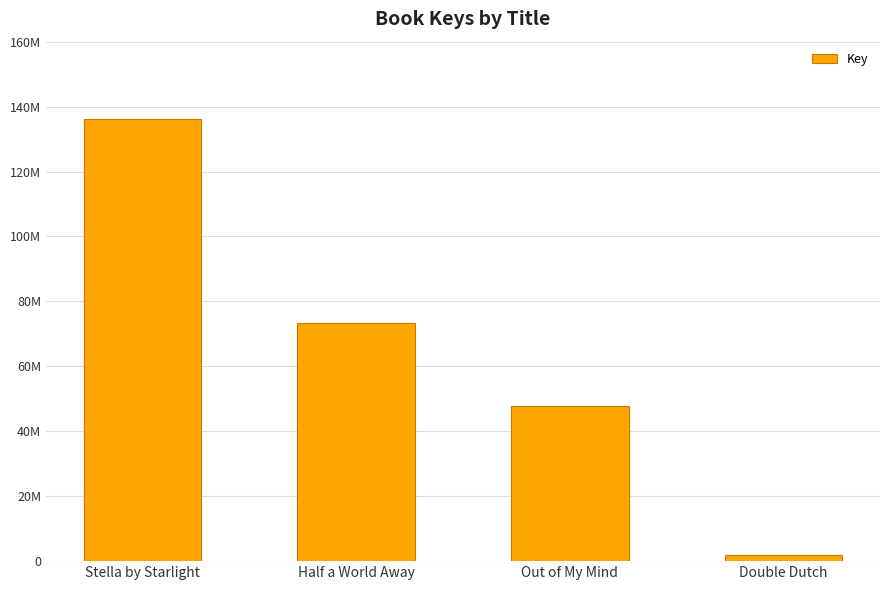

What is the minimum value shown in the chart?

1908058